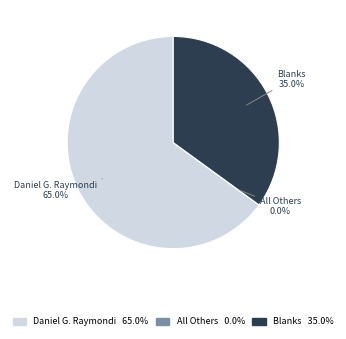

Which slice is the largest?

Daniel G. Raymondi